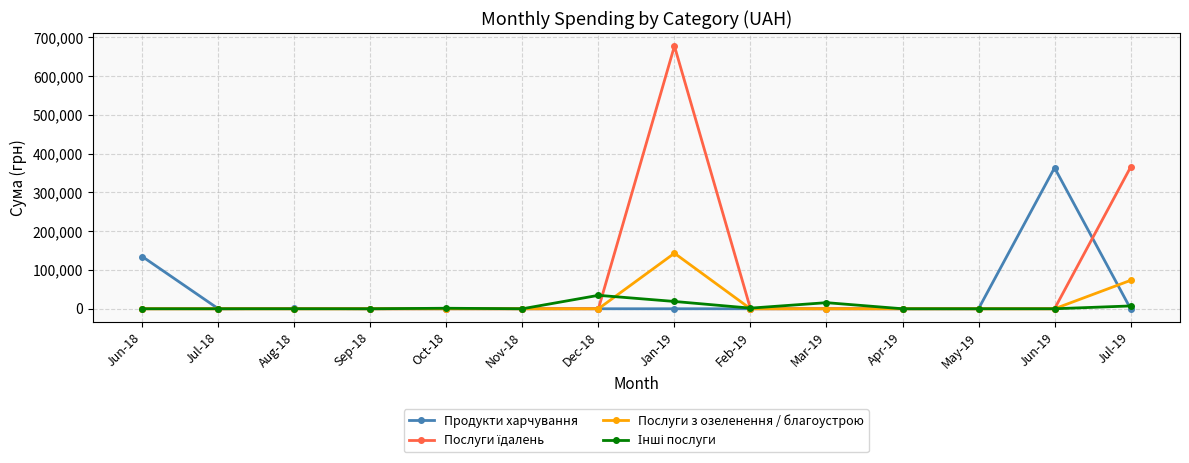

What is the label of the 6th point from the left?

Nov-18